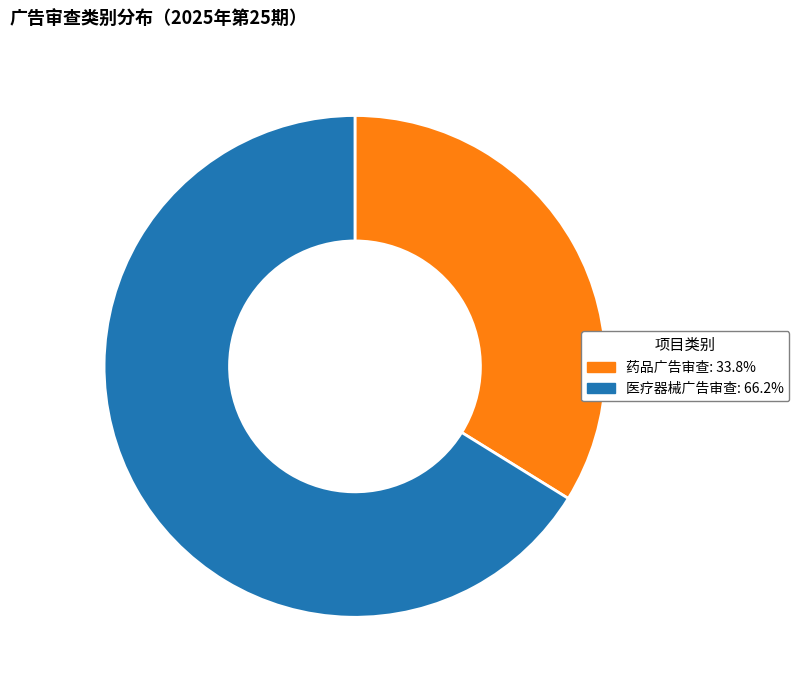

Do 医疗器械广告审查 and 药品广告审查 together represent more than half of the pie?

Yes